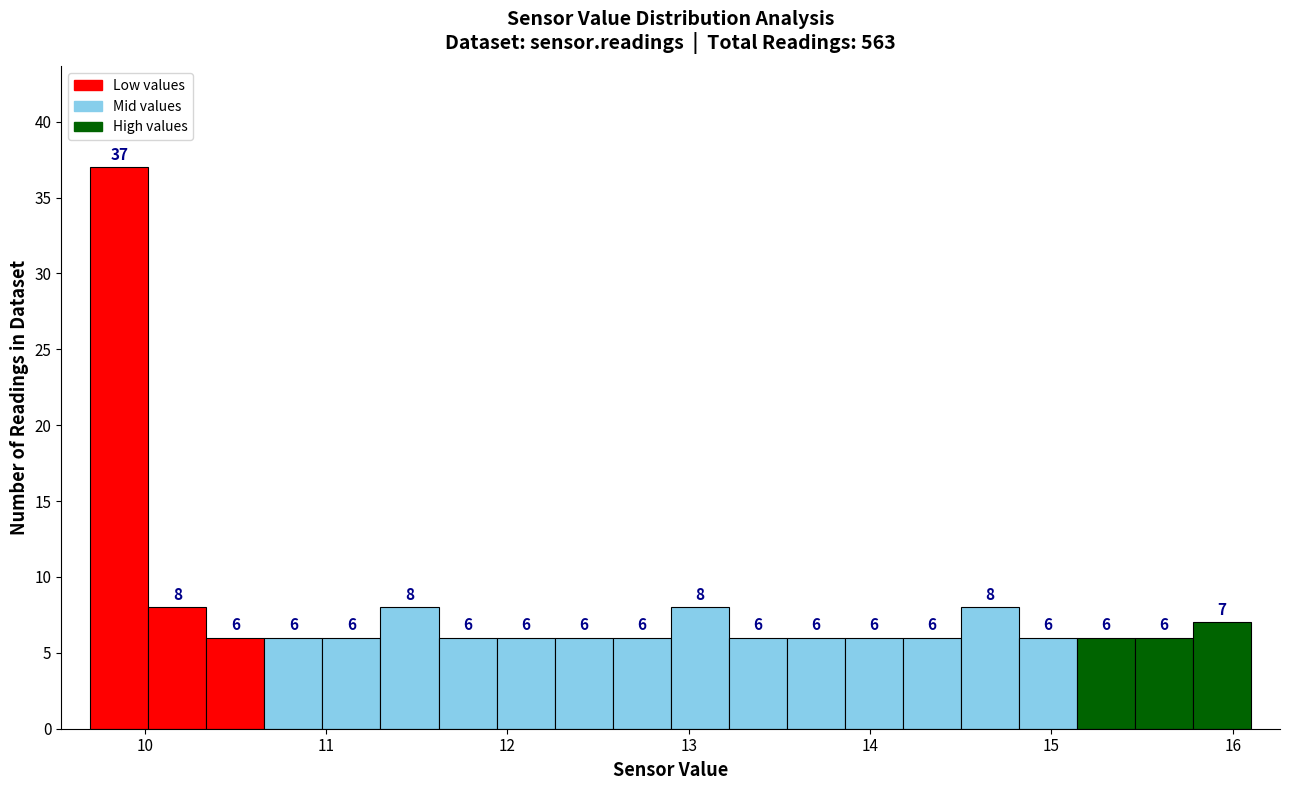

Read against the x-axis, roughly where is the centre of the tallest bar?

9.9